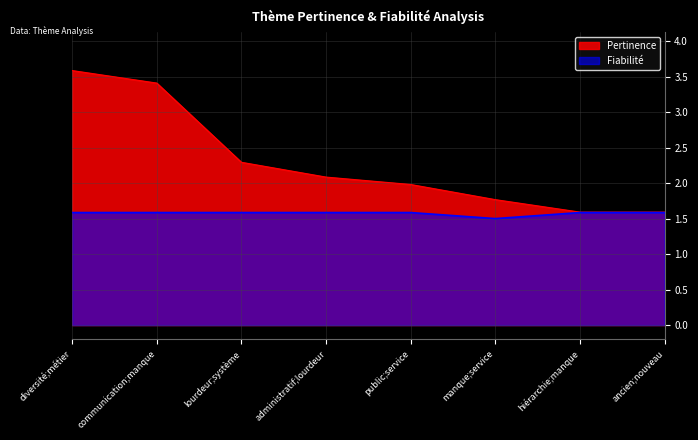

True or false: Pertinence and Fiabilité intersect in this chart.

False